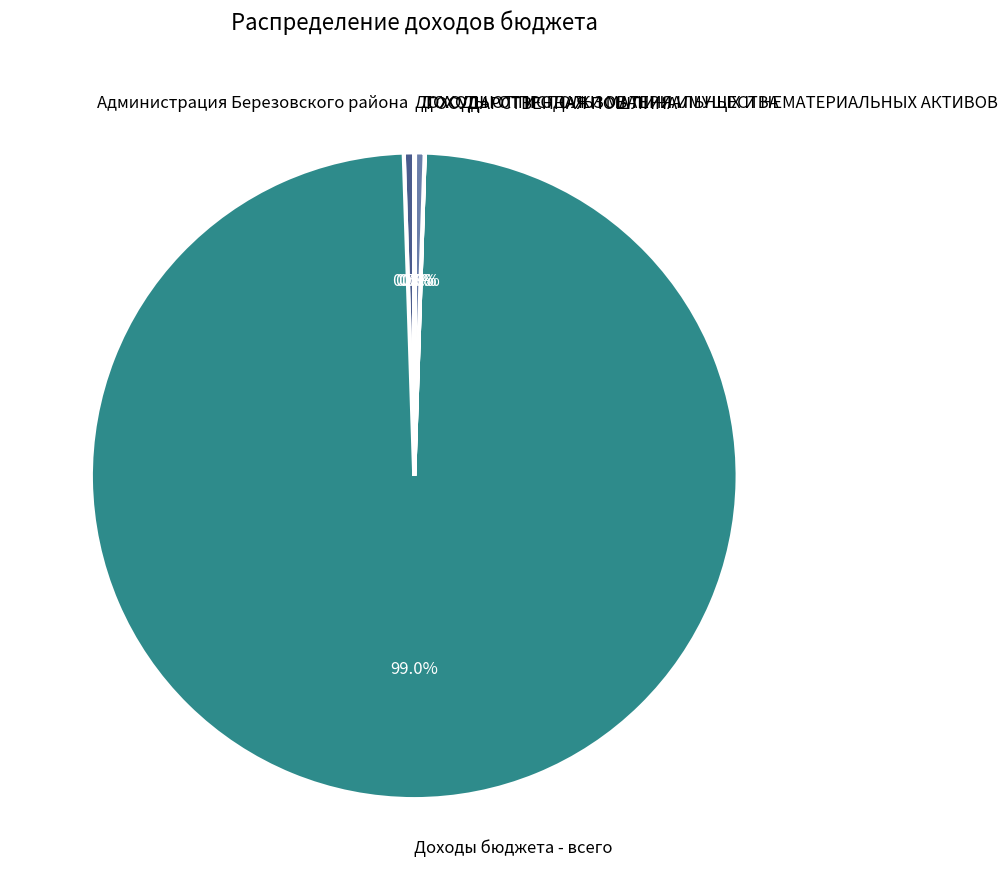

True or false: ДОХОДЫ ОТ ИСПОЛЬЗОВАНИЯ ИМУЩЕСТВА accounts for 13% of the total.

False